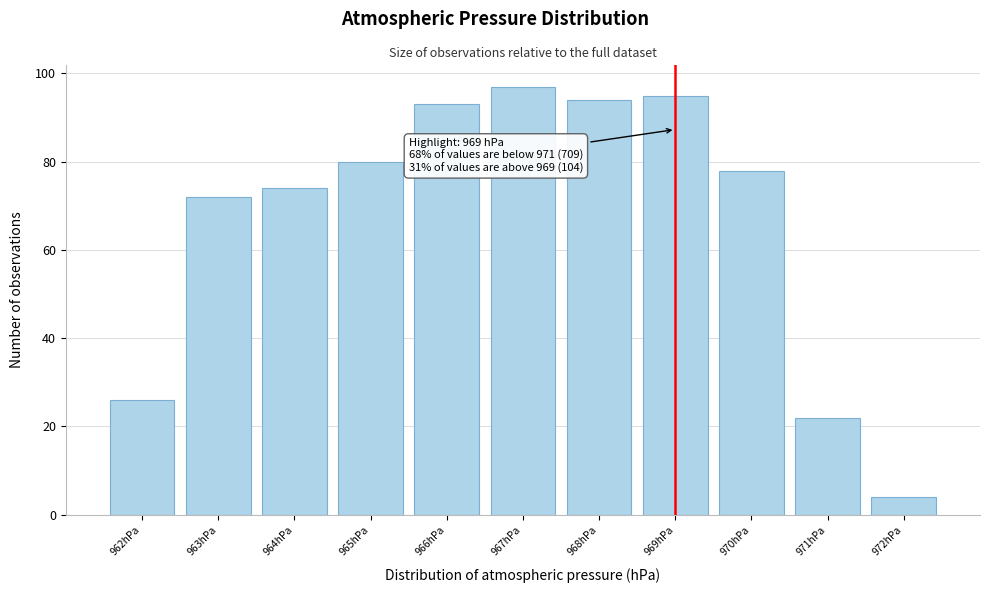

Over which range of the x-axis is the bar tallest?

966.5 to 967.5